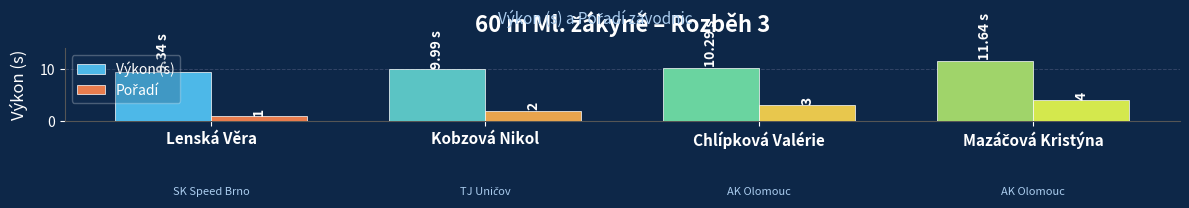

Which series has the largest total across all categories?

Výkon (s)